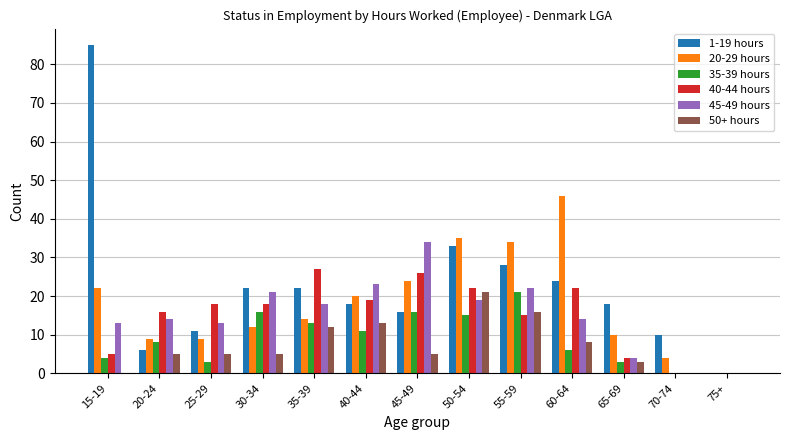

How many series are shown in this chart?

6